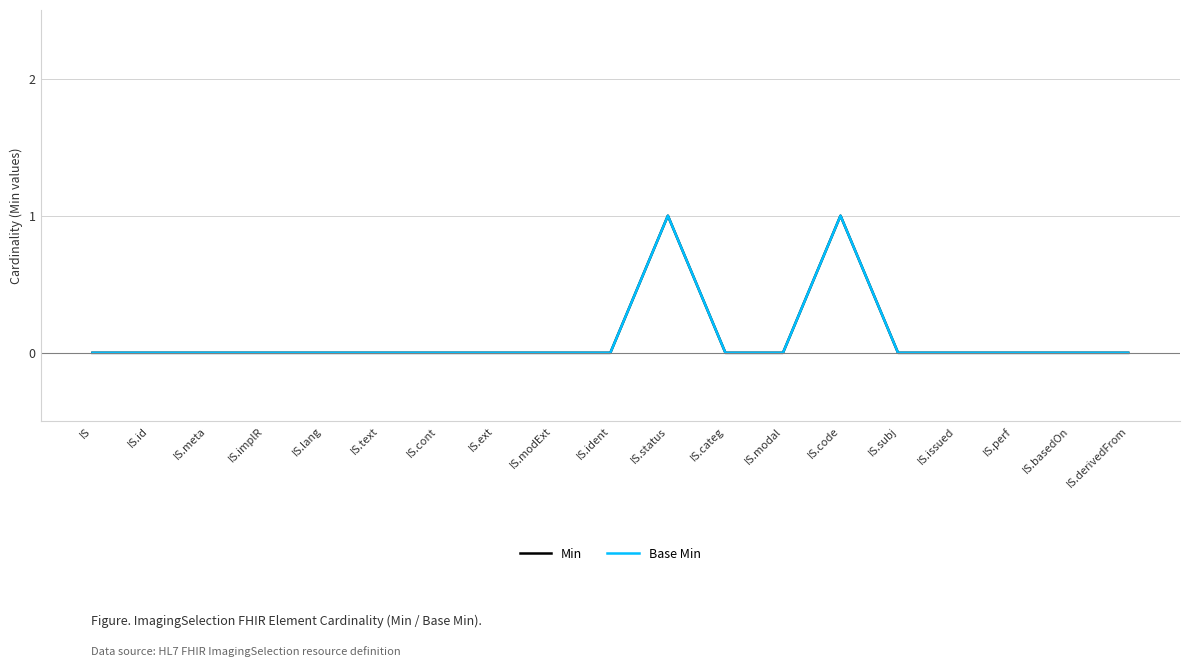

What is the sum of all Base Min values?

2